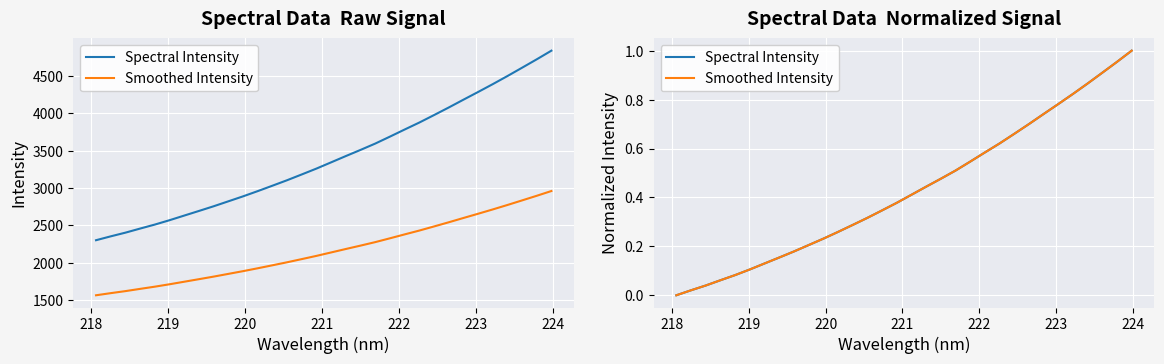

How many positive values does the Smoothed Intensity series have?

31